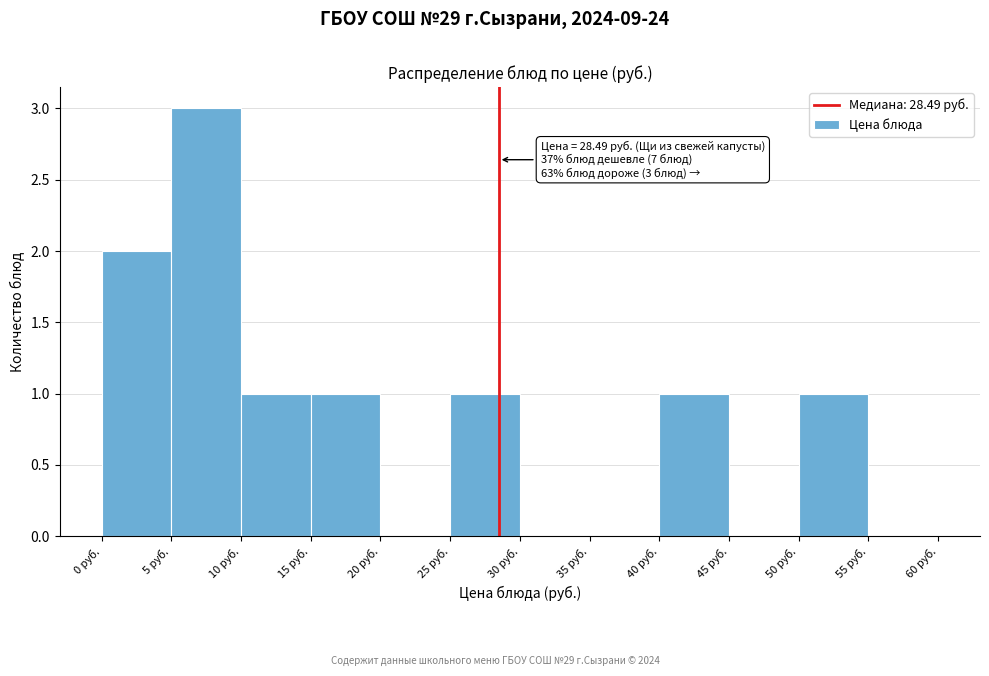

Over which range of the x-axis is the bar tallest?

5 to 10